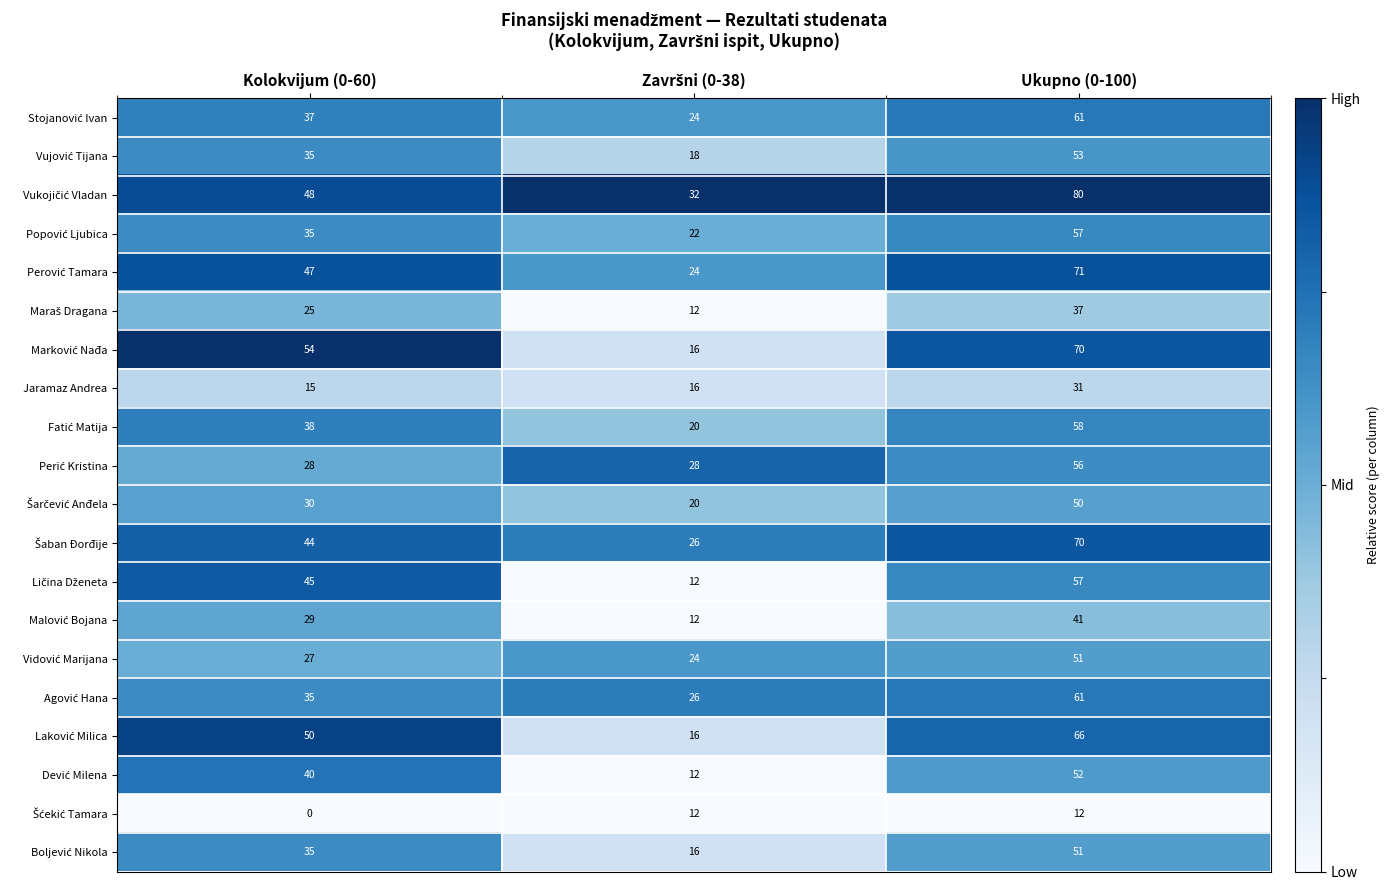

At which category does the chart reach its peak across all series?

Ukupno (0-100)